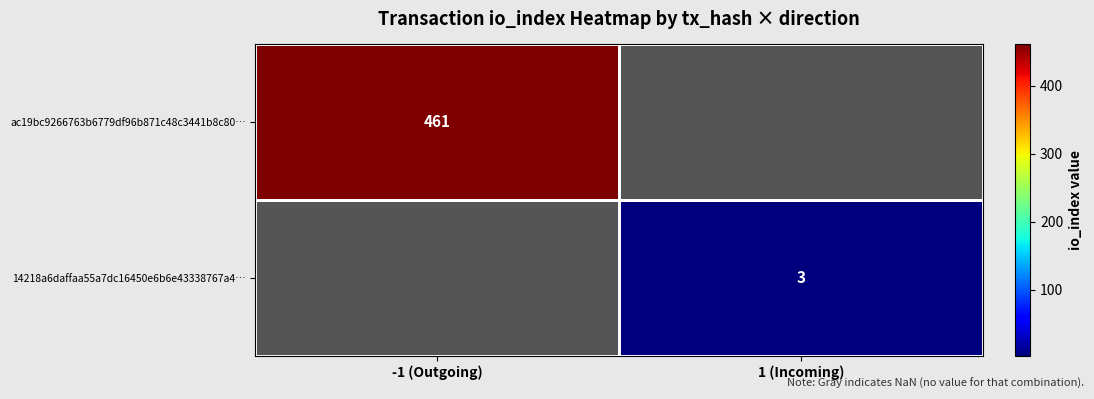

True or false: 14218a6daffaa55a7dc16450e6b6e43338767a4… has a value of 3 at 1 (Incoming).

True